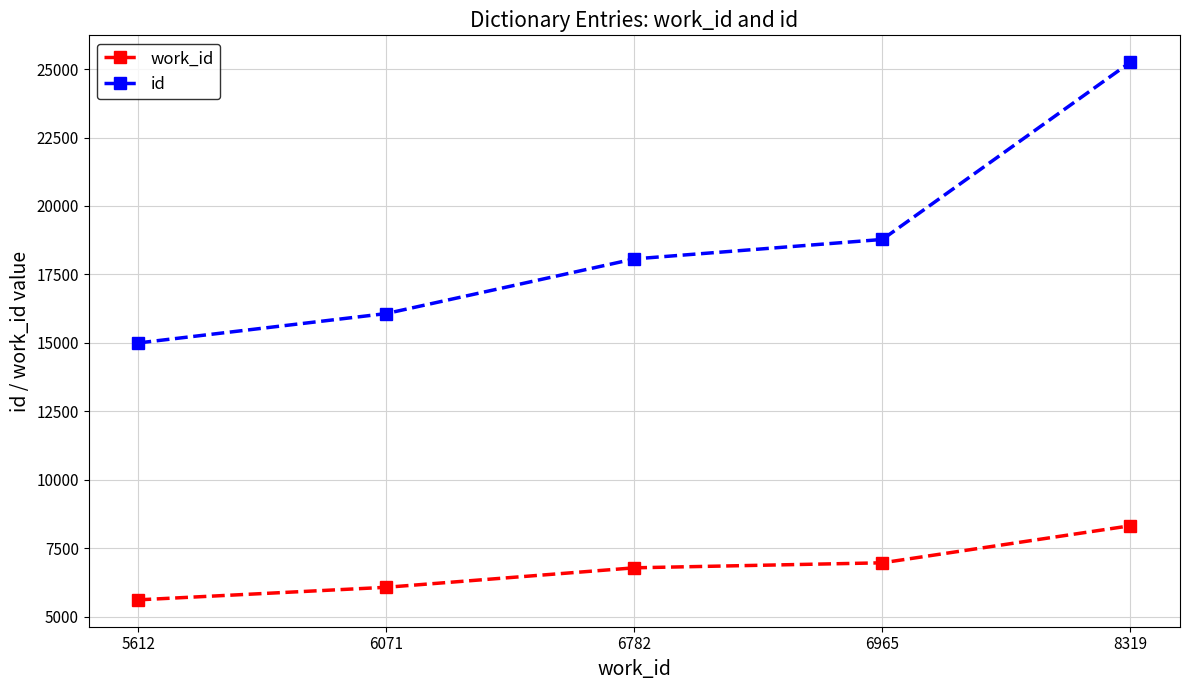

Which series has the largest total across all categories?

id